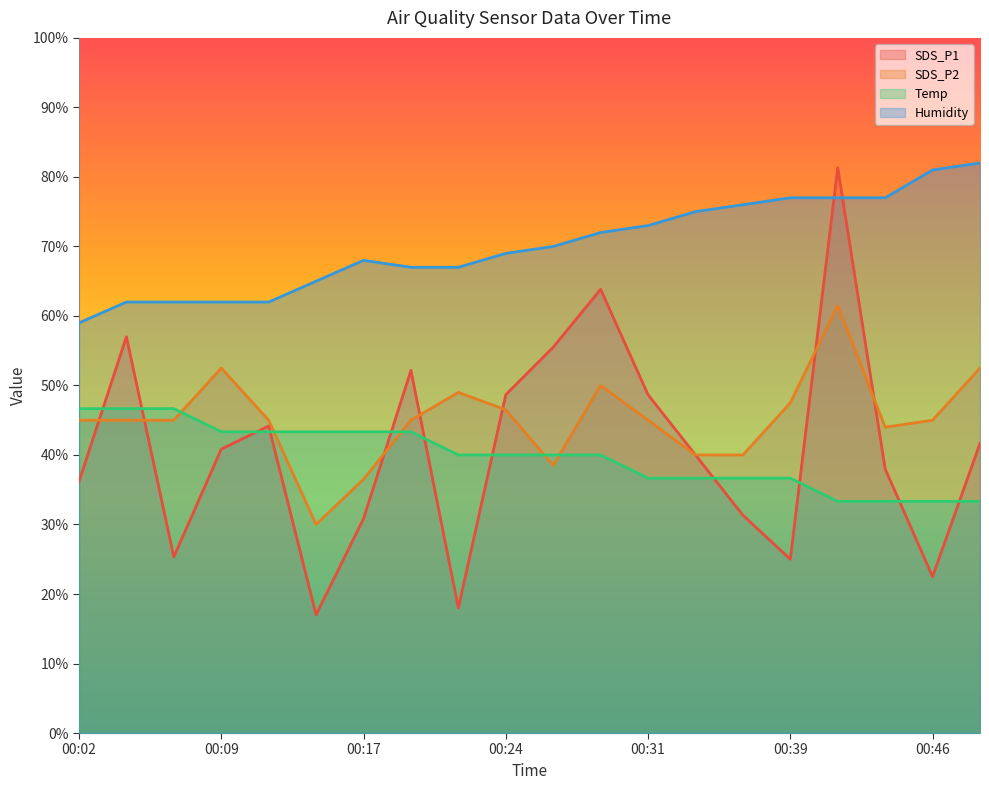

True or false: SDS_P2 has a value of 52.5 at 00:09.

True